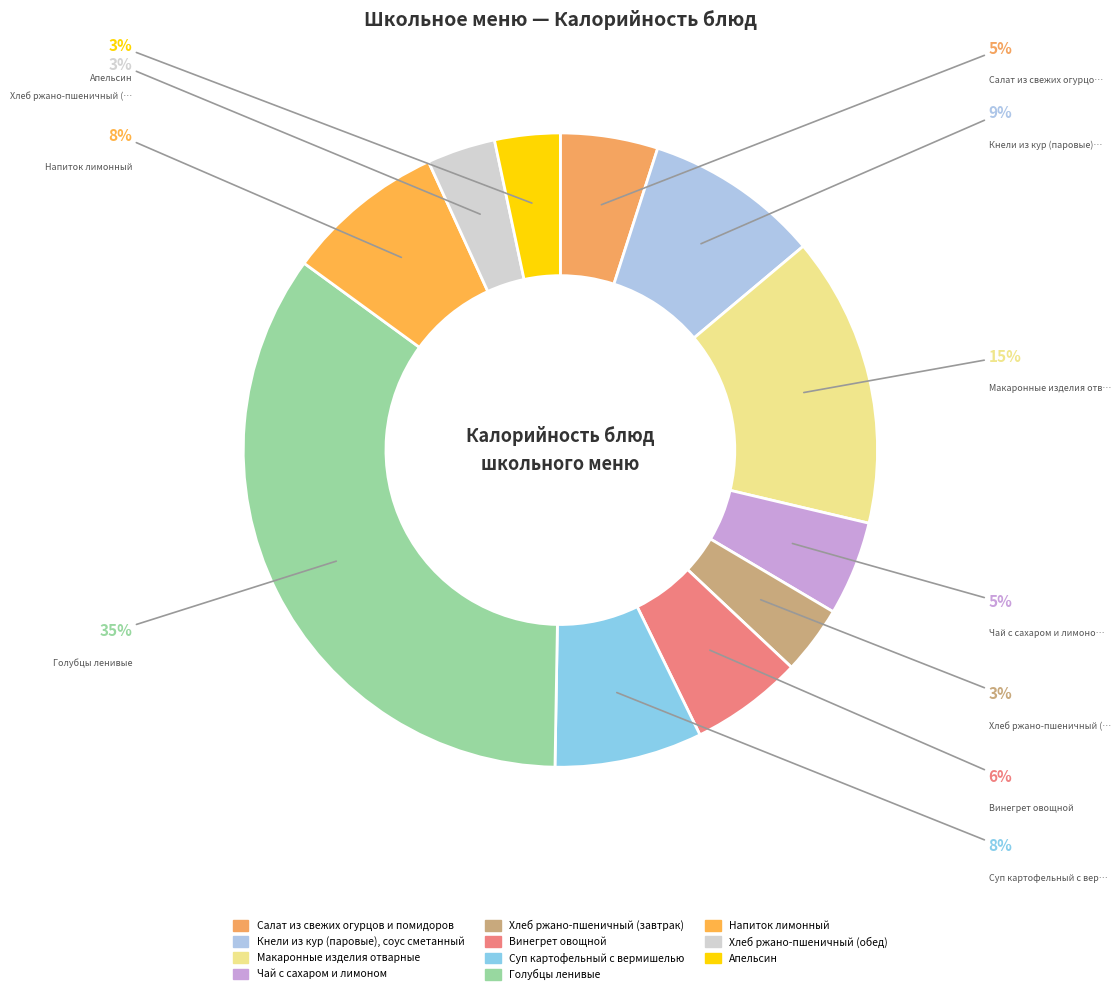

To the nearest percent, what portion does Голубцы ленивые represent?

35%